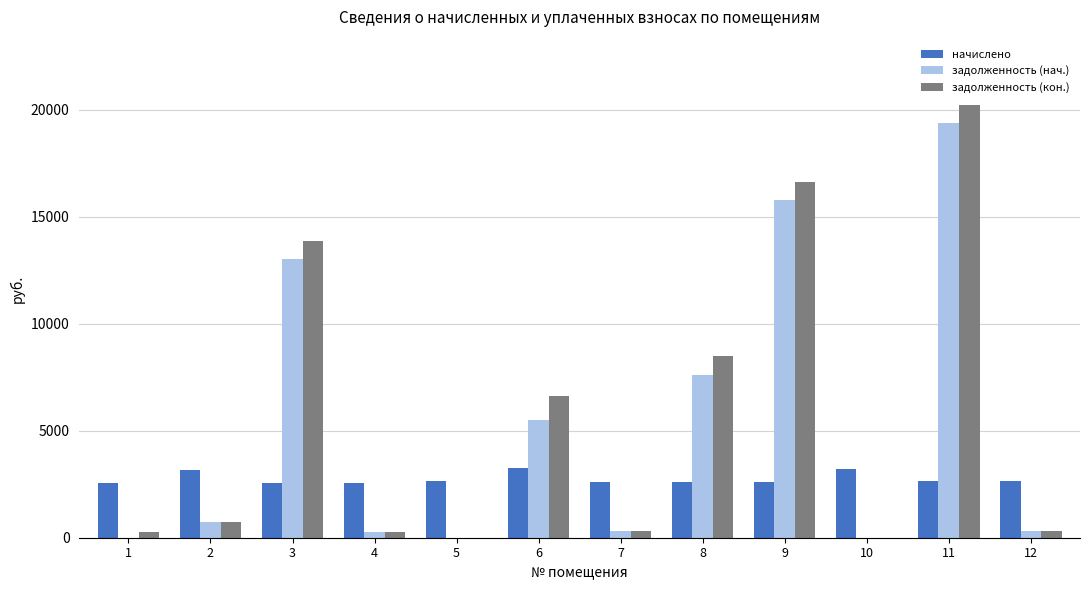

Which series changed the most between 7 and 11?

задолженность (кон.)